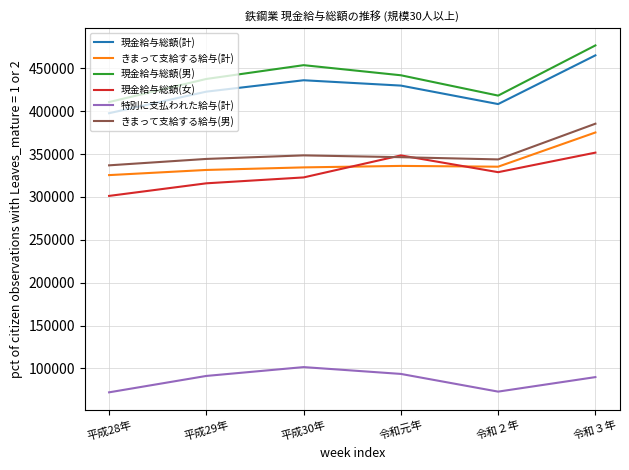

The 現金給与総額(計) series shows 201912 at 平成28年. True or false?

False